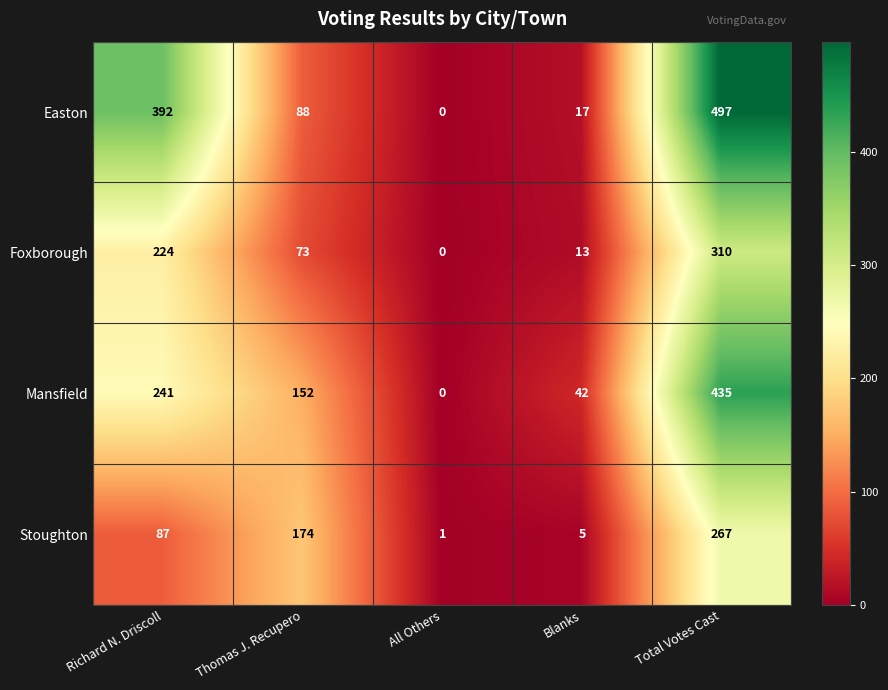

Count the number of data series in this chart.

4